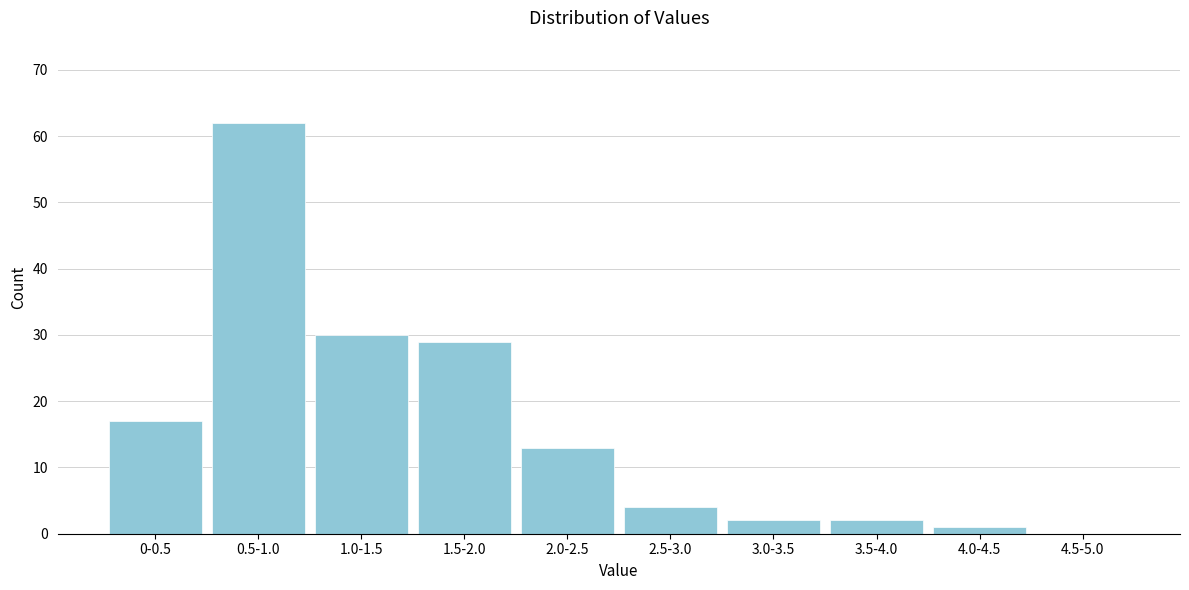

Reading left to right, list all the values displayed in this chart.

0-0.5=17	0.5-1.0=62	1.0-1.5=30	1.5-2.0=29	2.0-2.5=13	2.5-3.0=4	3.0-3.5=2	3.5-4.0=2	4.0-4.5=1	4.5-5.0=0